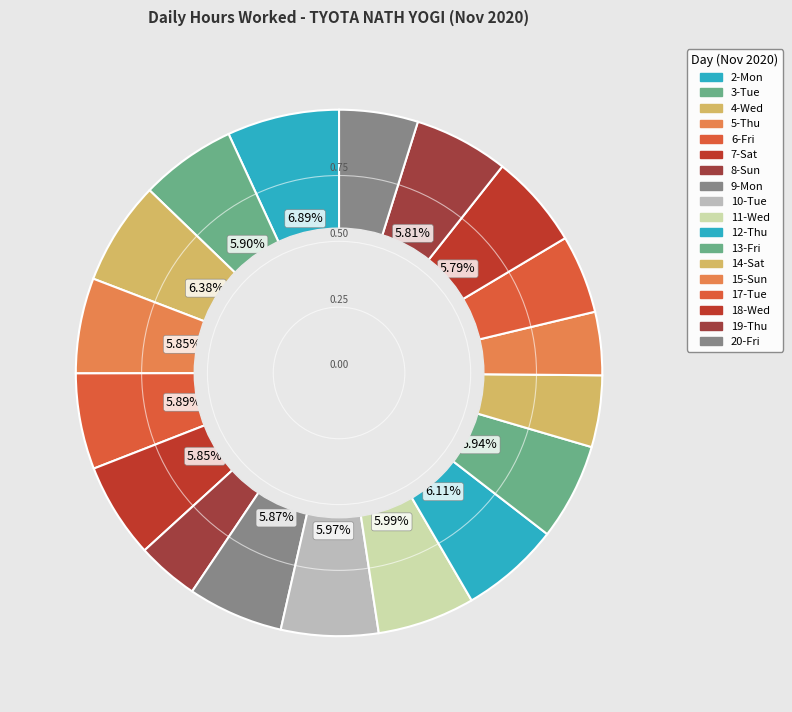

How many segments does this pie chart have?

18